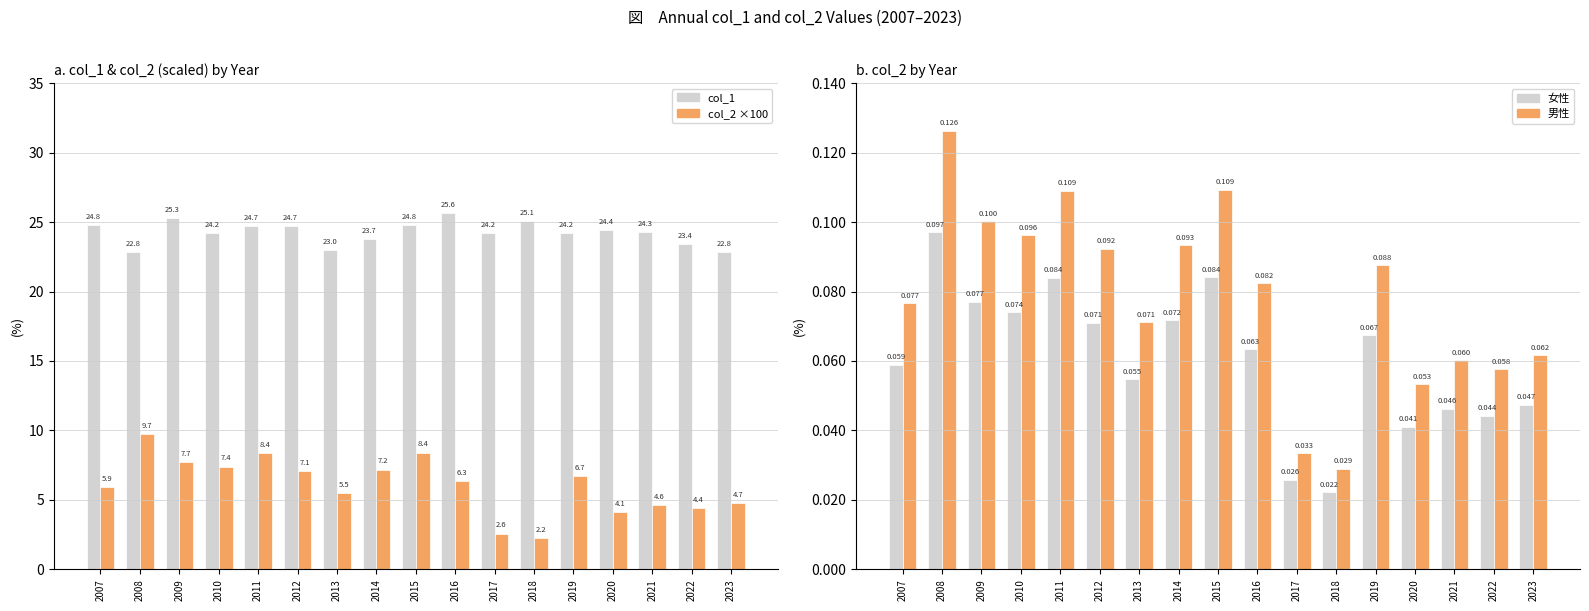

Rank the series by their maximum value, from lowest to highest.

col_2 (女性), col_2 ×1.3 (男性), col_2×100 (男性), col_1 (女性)